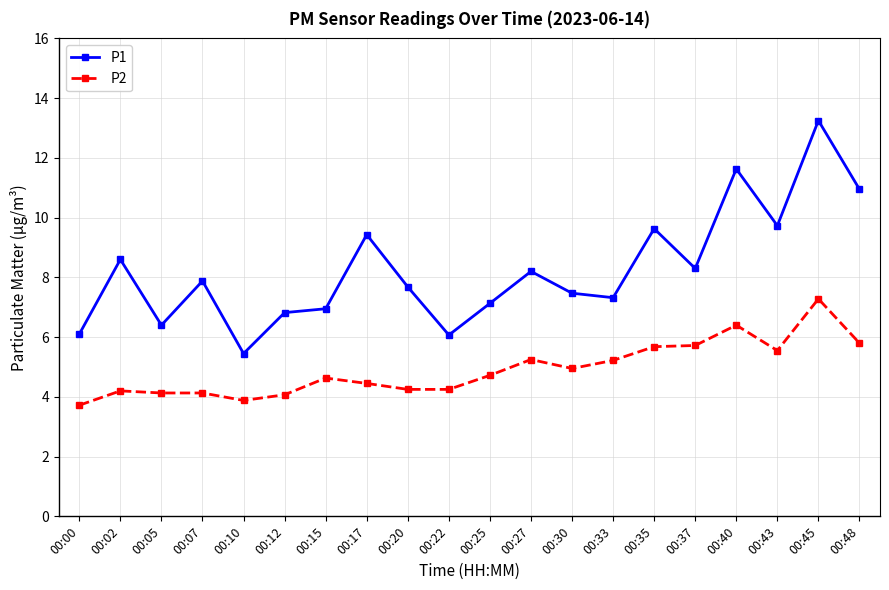

Which series has the largest range (max minus min)?

P1